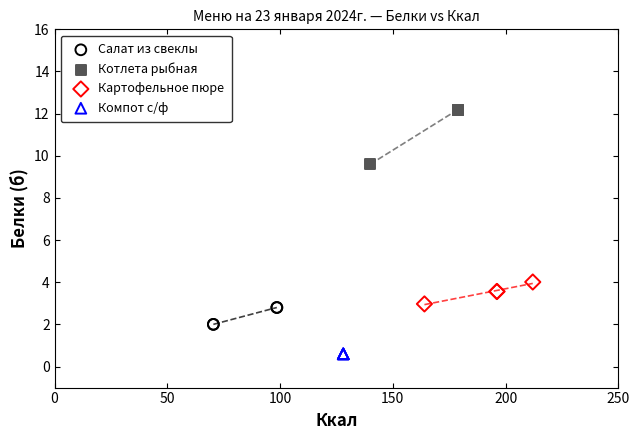

Which series reaches the maximum Y coordinate?

Котлета рыбная